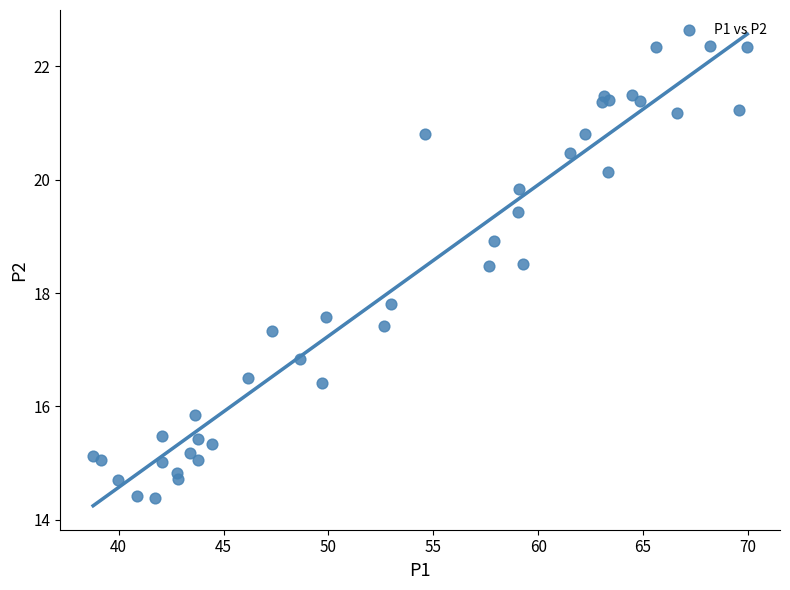

What Y value in the scatter plot is closest to 18?

17.8